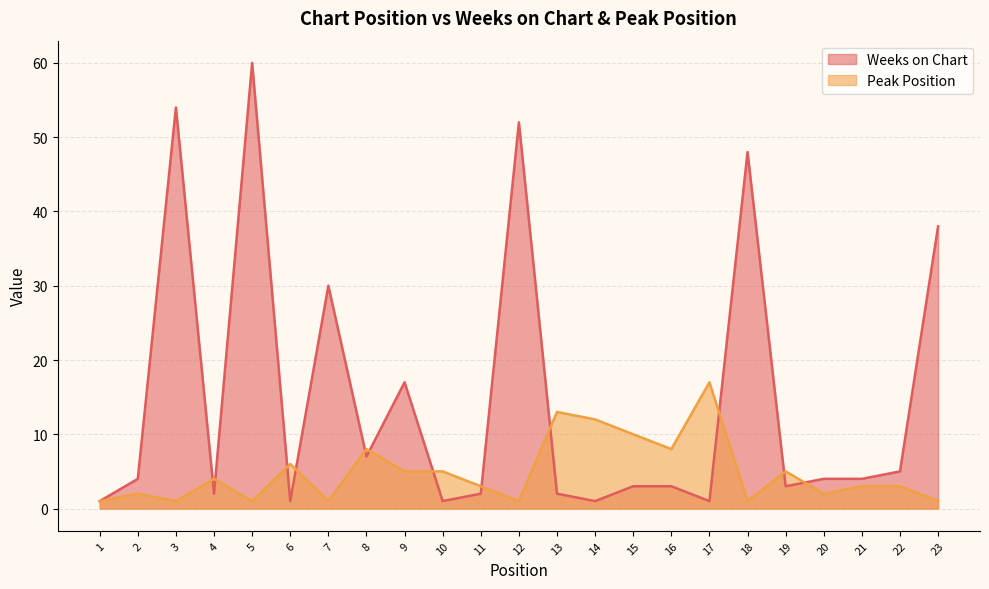

How many distinct data groups are displayed?

2